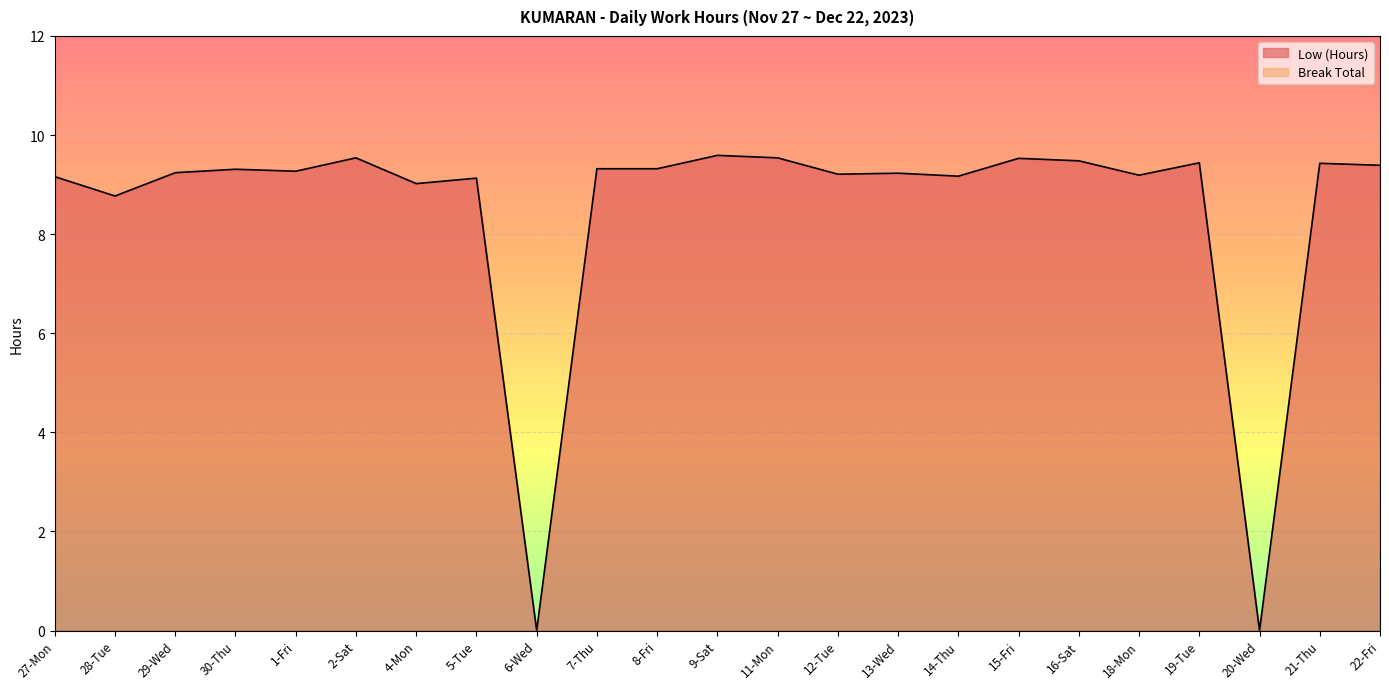

What is the average value?

8.5